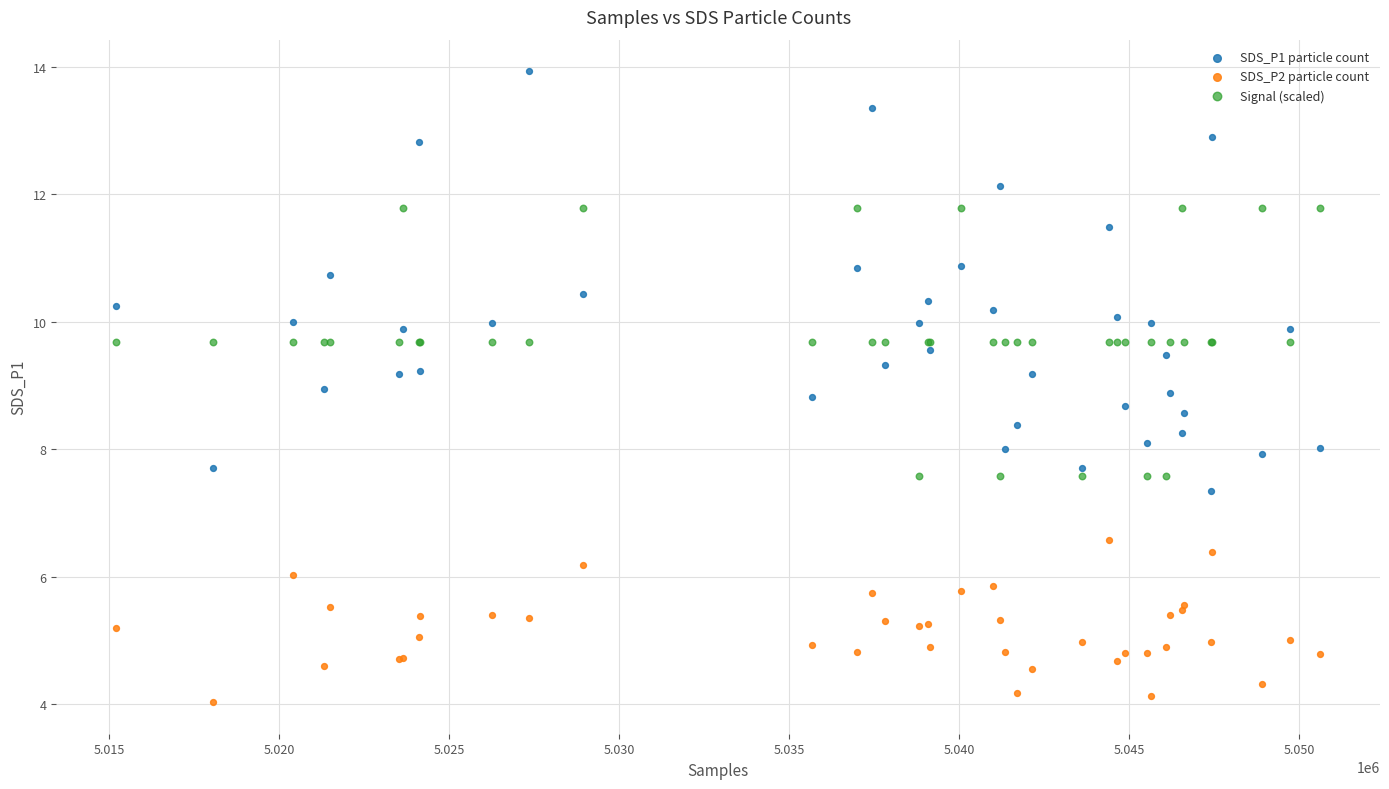

Which series has the largest Y range (max minus min)?

SDS_P1 particle count